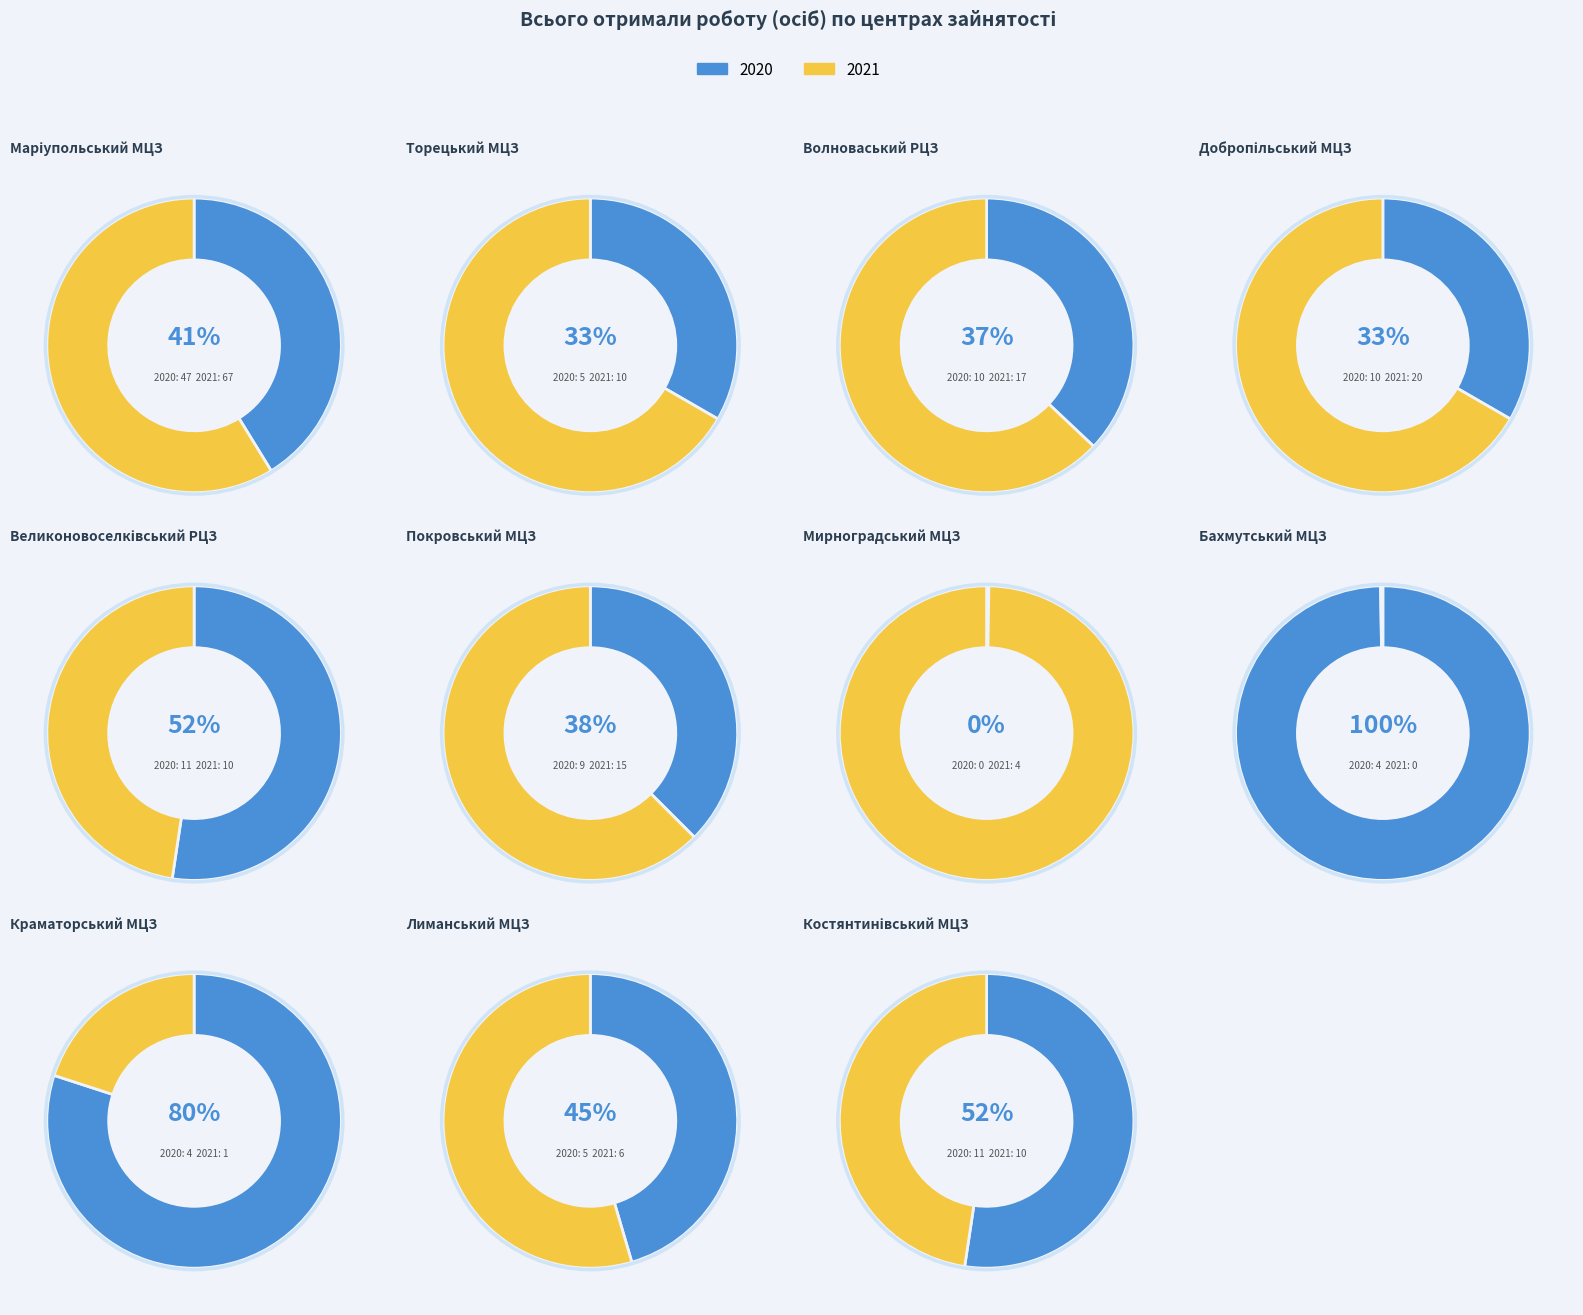

Which category has the biggest portion of the pie?

values_2020